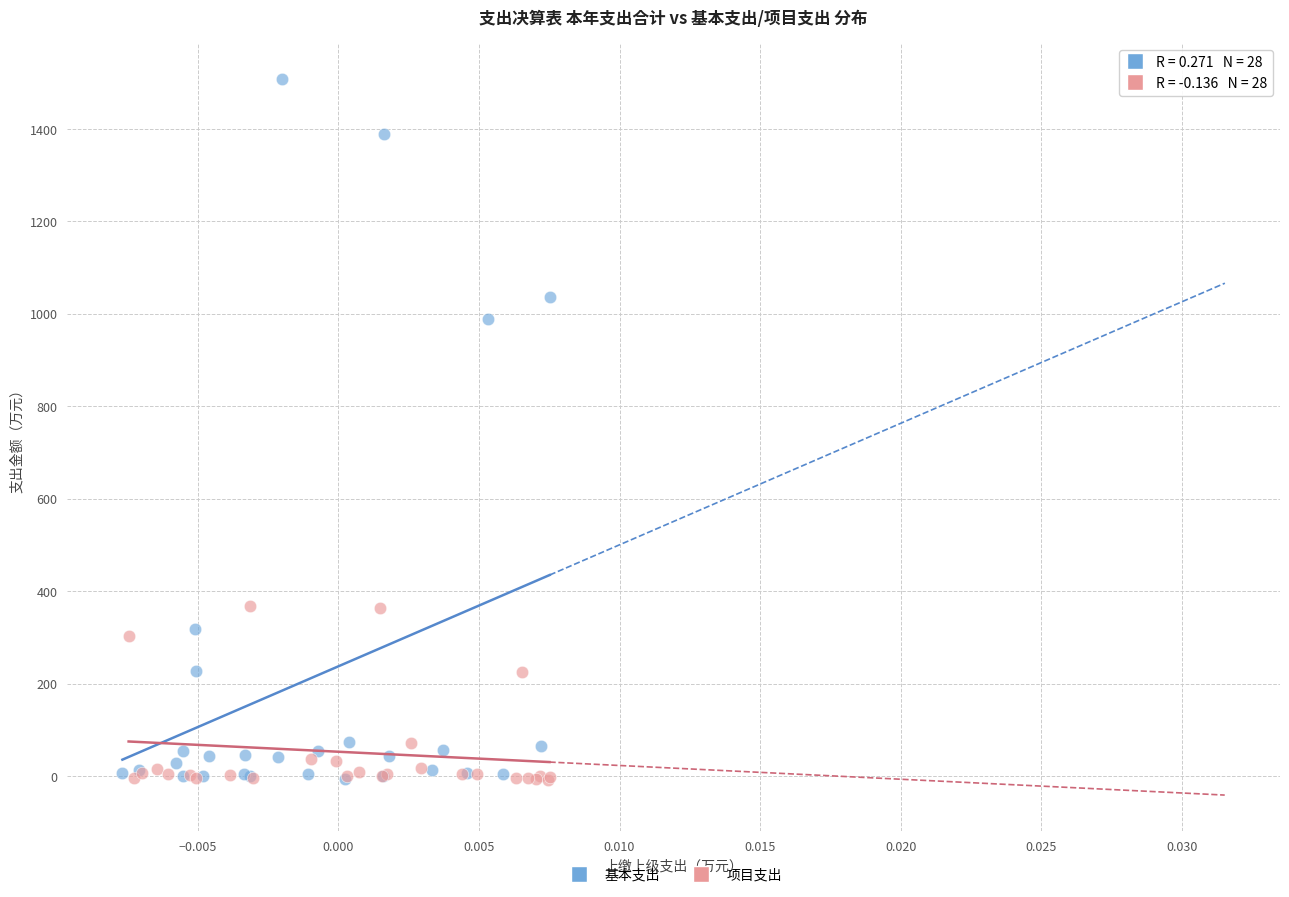

Which series contains the highest Y value?

基本支出